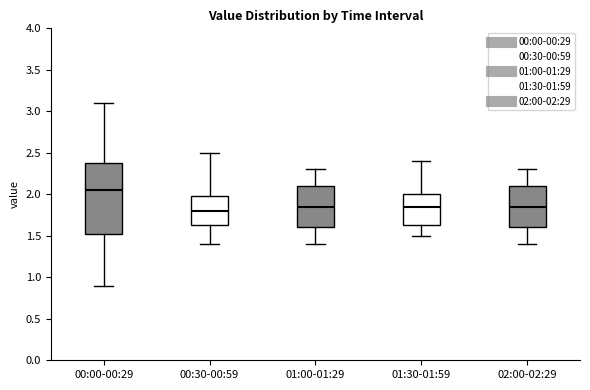

Which box has the highest median line?

00:00-00:29